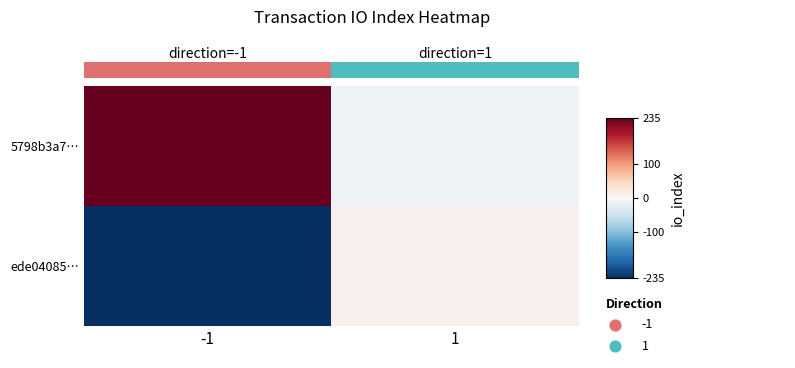

Which category has the lowest value in the ede04085… series?

-1